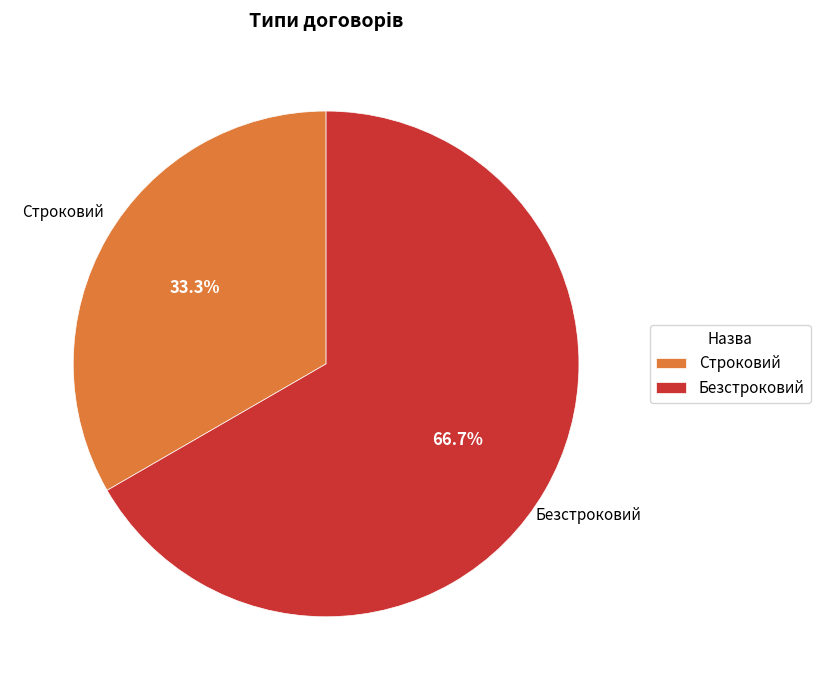

Approximately how many times larger is the value at Строковий compared to Безстроковий?

0.5